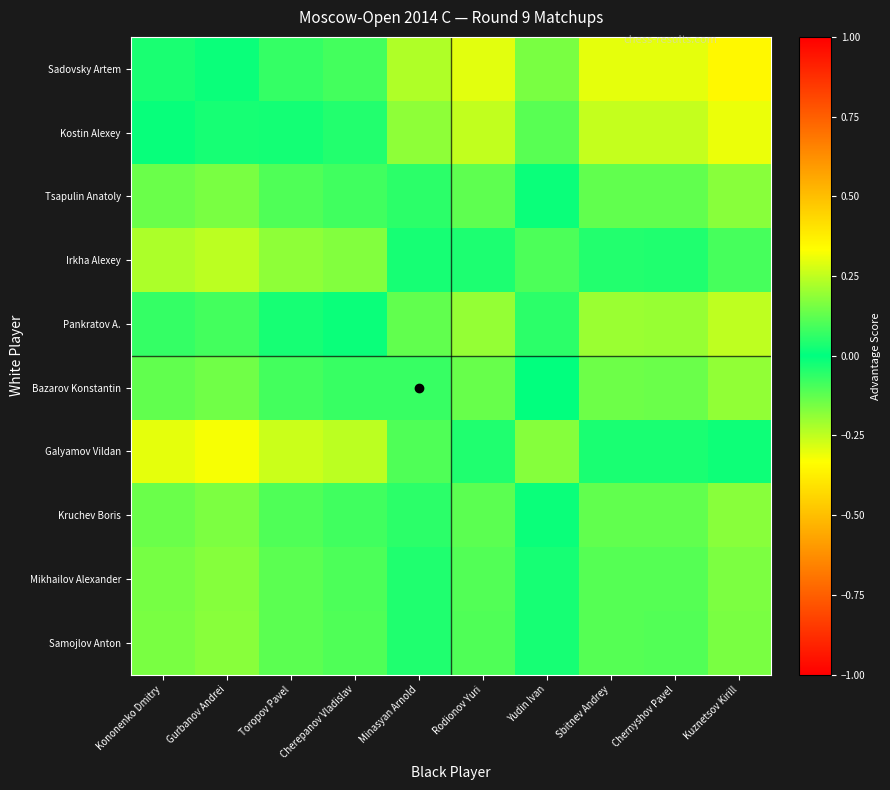

Which has a higher value, Sbitnev Andrey or Chernyshov Pavel?

Sbitnev Andrey